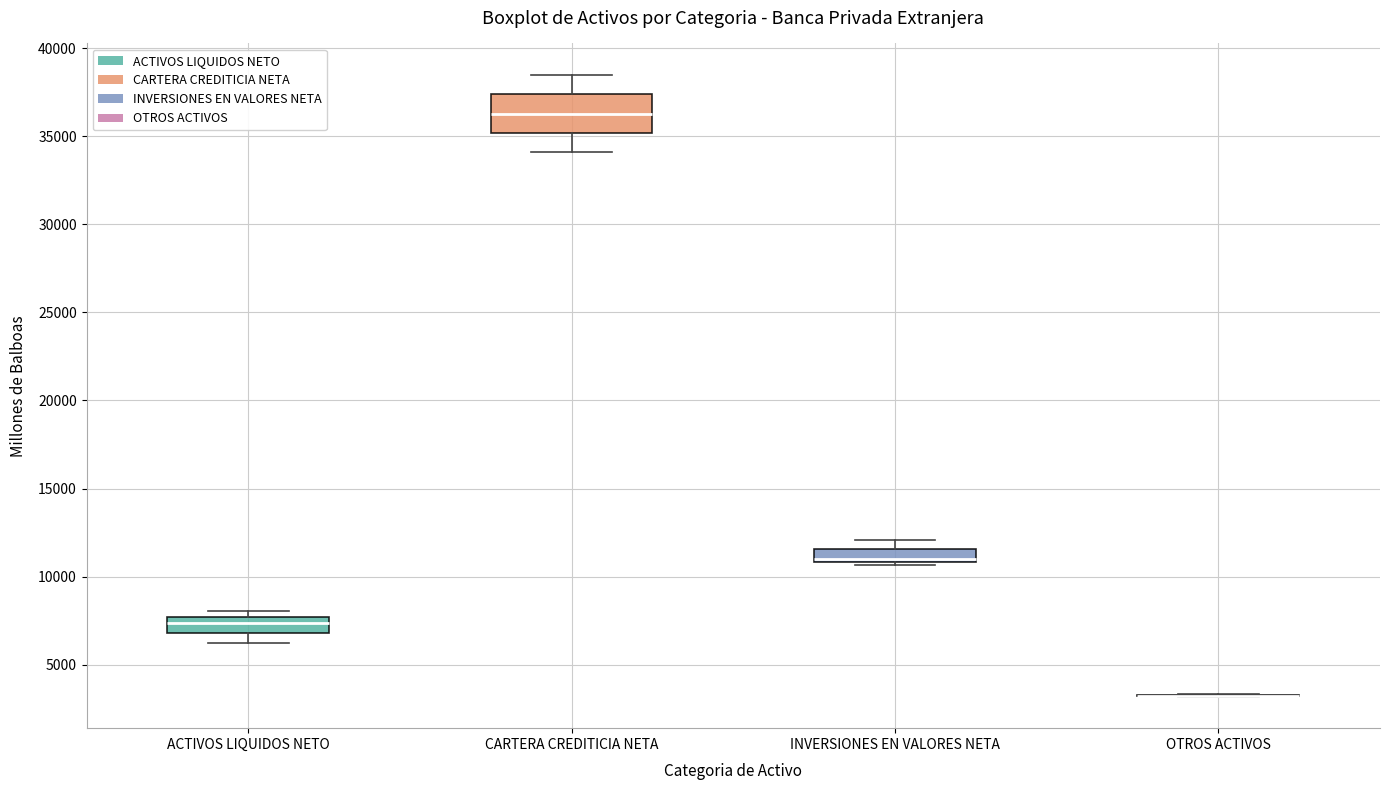

Where does the upper whisker of the box for CARTERA CREDITICIA NETA end on the y-axis? The values are not printed on the chart, so give them approximately, as read against the axis.

38500